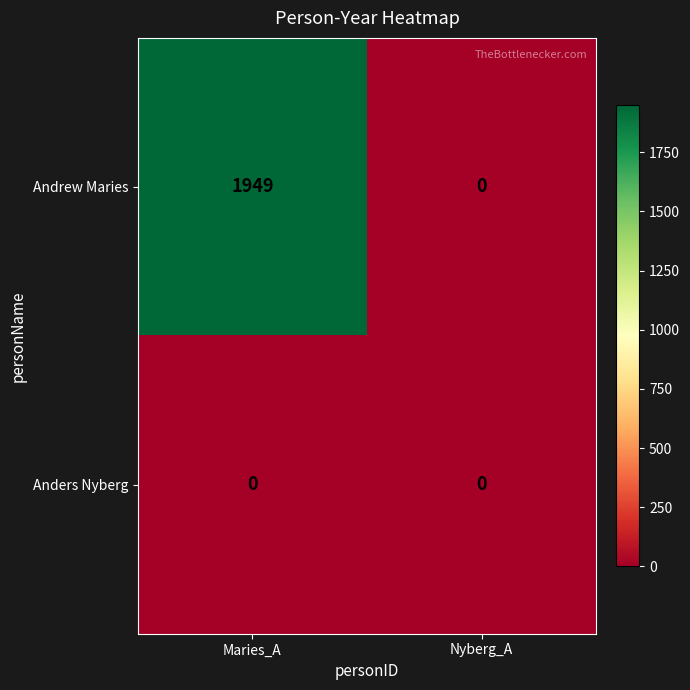

Reading left to right, transcribe all the data shown in this chart.

Andrew Maries: Maries_A=1949	Nyberg_A=0
Anders Nyberg: Maries_A=0	Nyberg_A=0